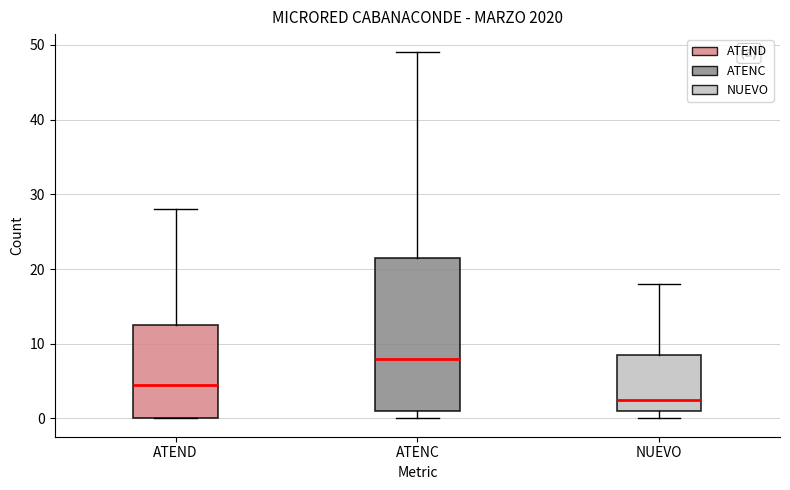

Which box has the highest median line?

ATENC